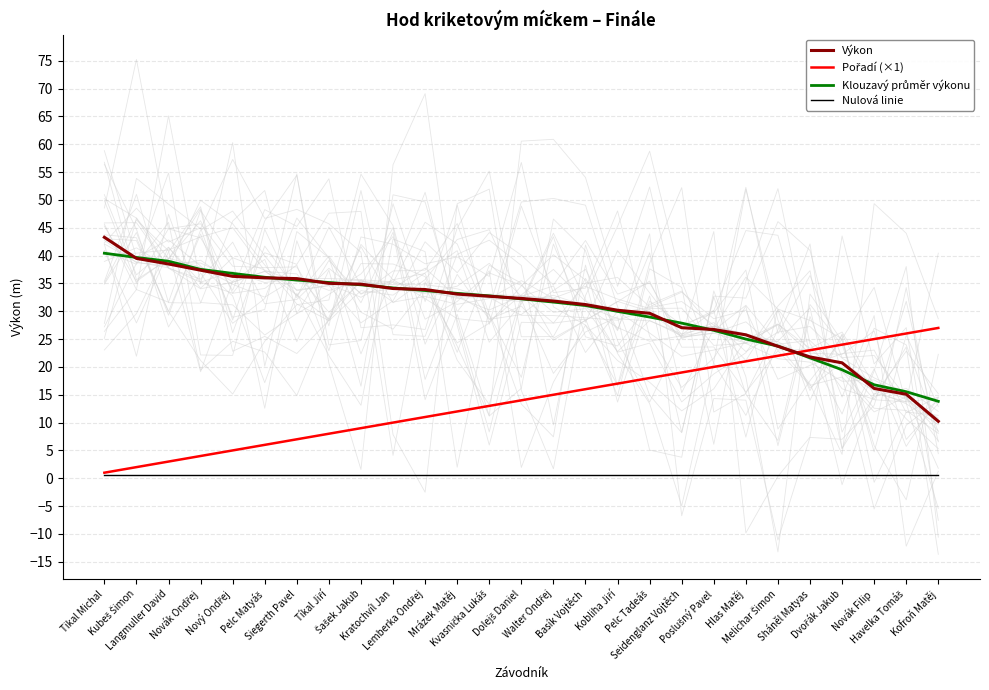

True or false: Klouzavý průměr výkonu and Výkon intersect in this chart.

True